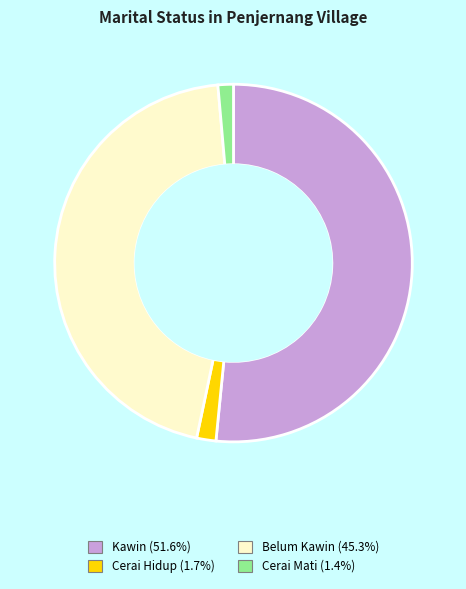

Combined, do Kawin and Belum Kawin account for over 50%?

Yes